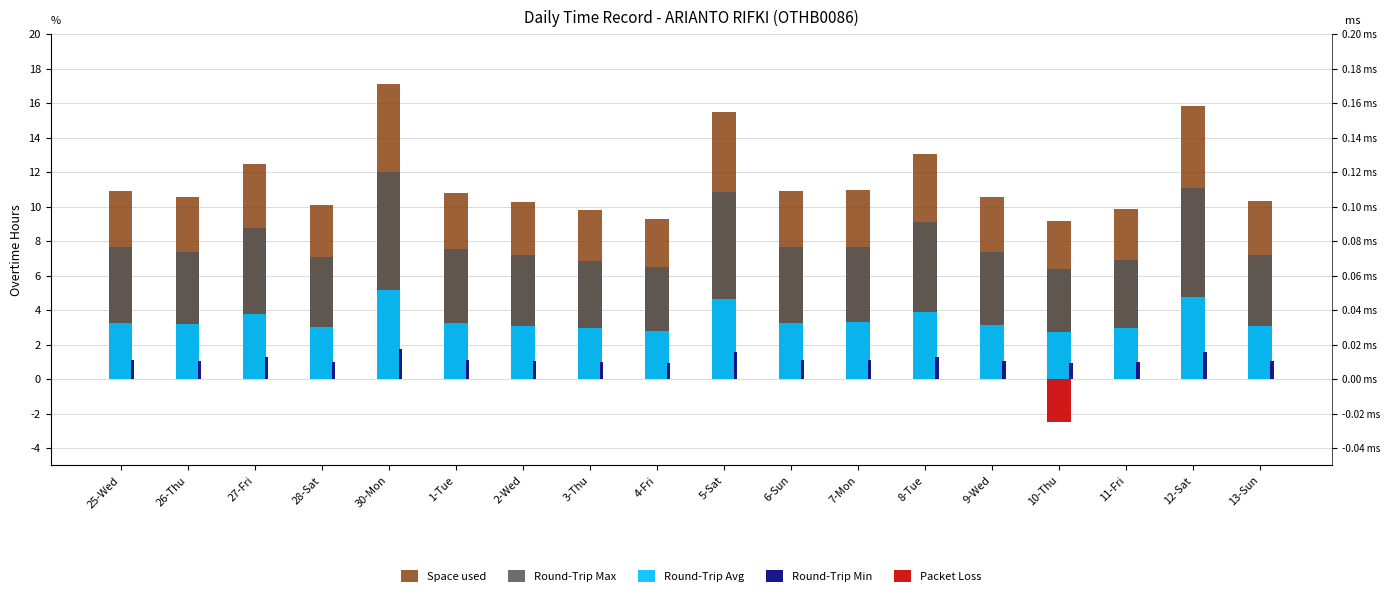

Which series has the largest range (max minus min)?

Space used